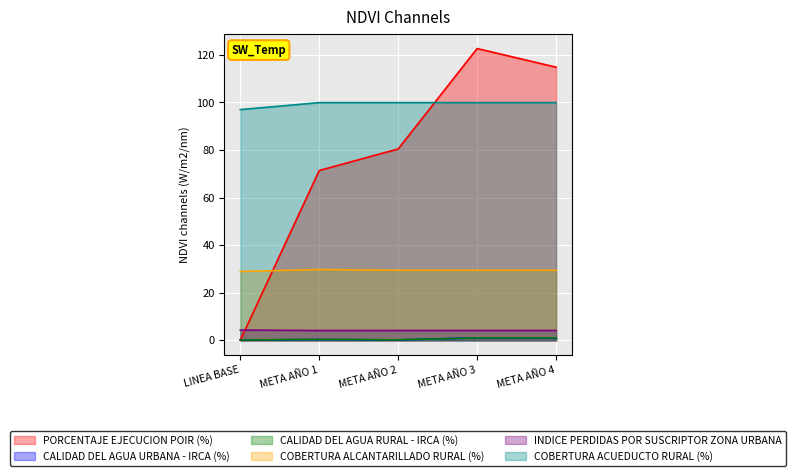

What is the label of the 2nd point from the right?

META AÑO 3